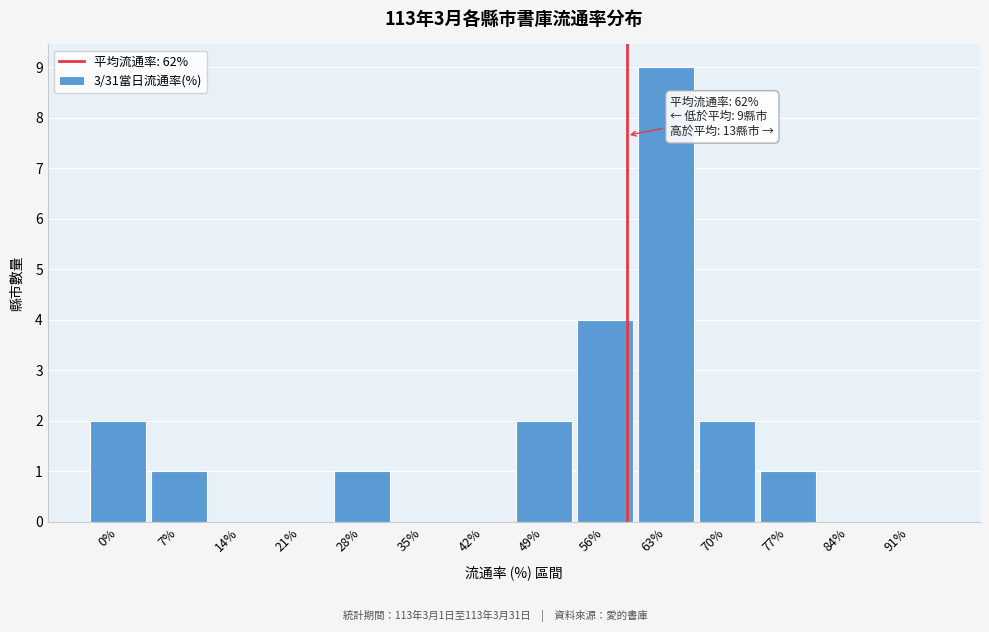

Reading left to right, what are all the values shown in this chart?

0%=2	7%=1	14%=0	21%=0	28%=1	35%=0	42%=0	49%=2	56%=4	63%=9	70%=2	77%=1	84%=0	91%=0